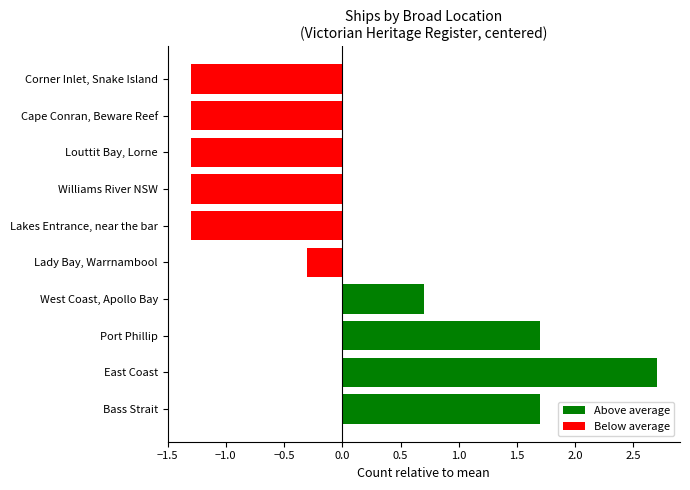

Does the chart contain any negative values?

Yes